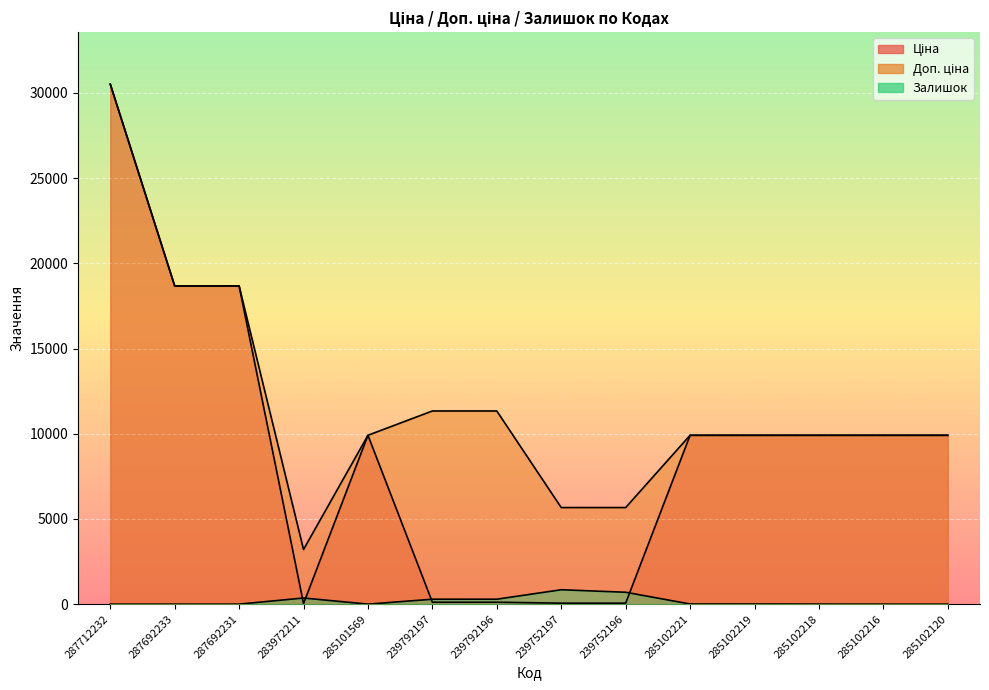

In Доп. ціна, how many points are lower than both neighbors (excluding endpoints)?

1